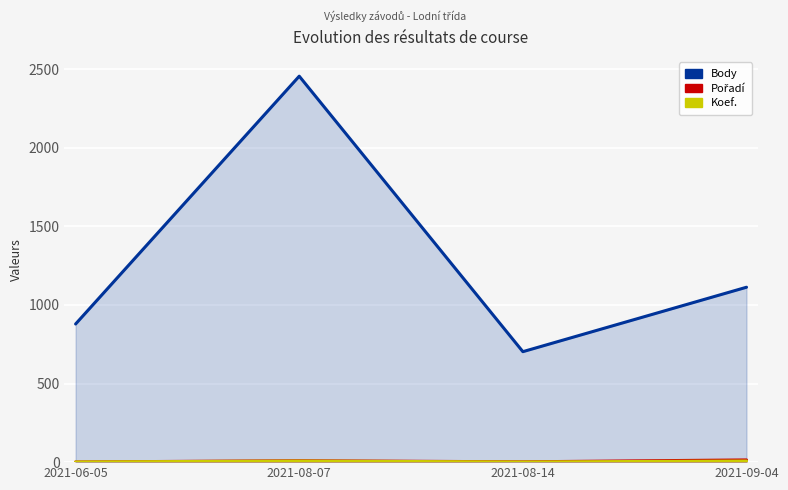

How many Body values are between 879 and 2456?

3